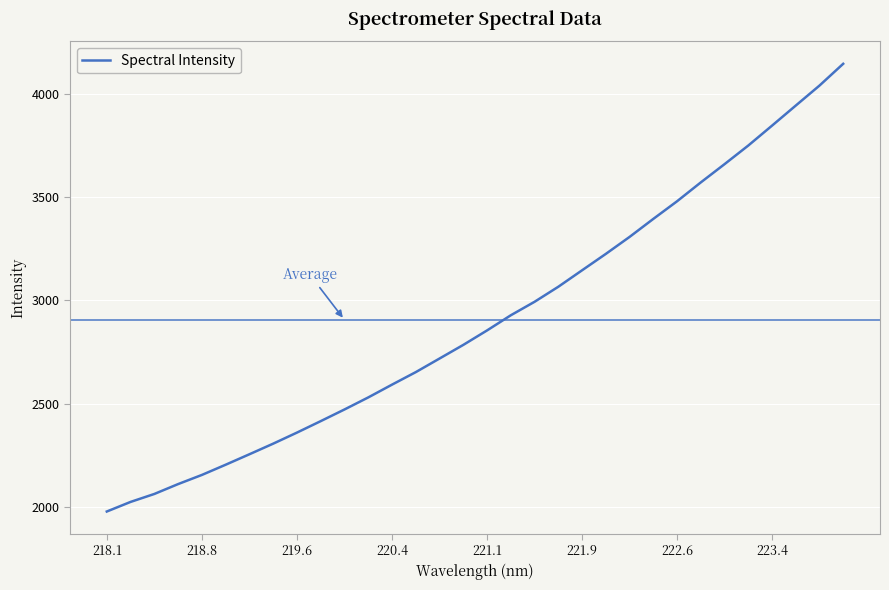

What is the difference between the maximum and minimum values?

2168.0